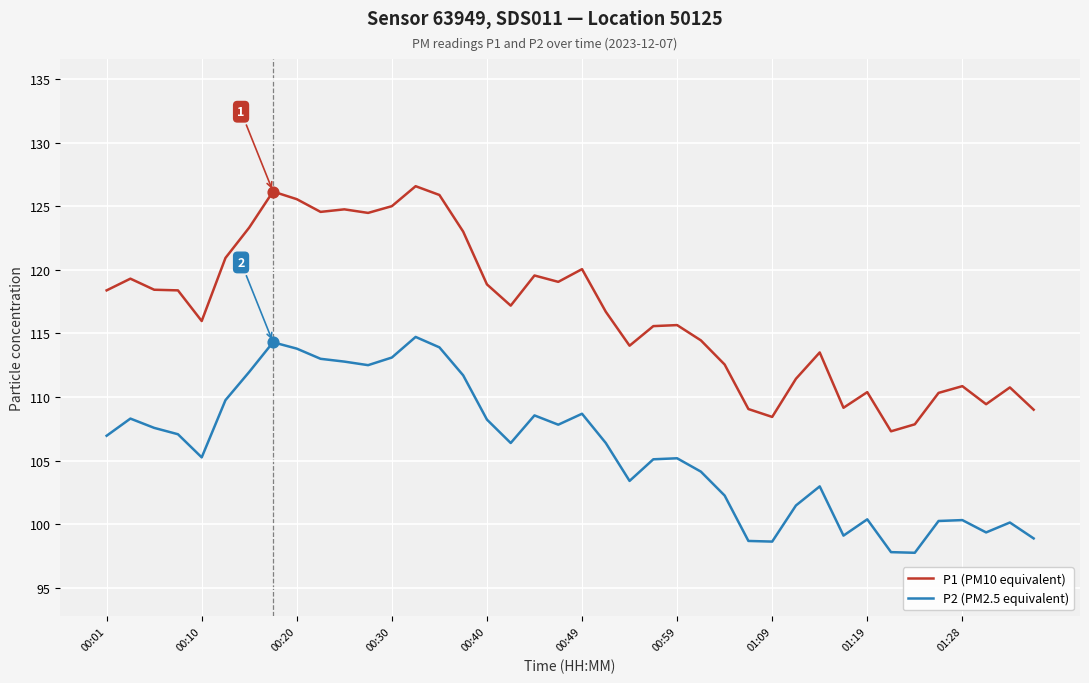

Which series has the largest range (max minus min)?

P1 (PM10 equivalent)